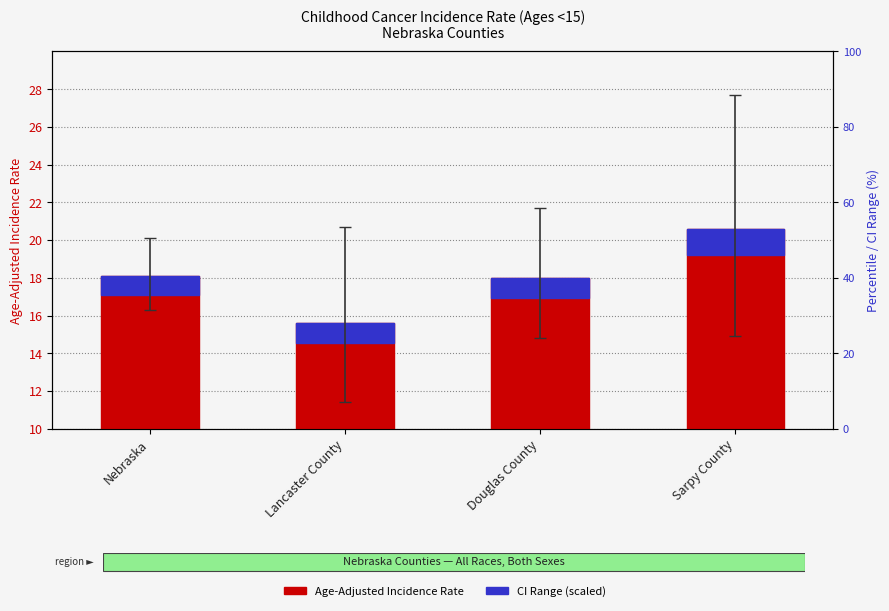

At Lancaster County, list the series in order from largest to smallest.

Age-Adjusted Rate, CI Range (scaled)